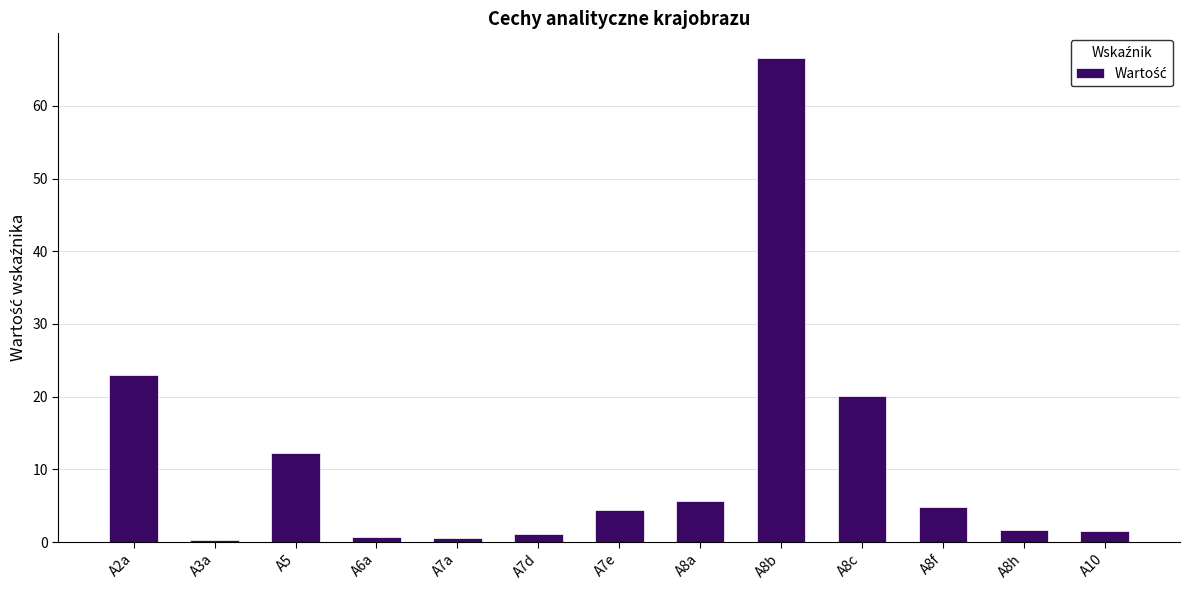

What is the minimum value shown in the chart?

0.3